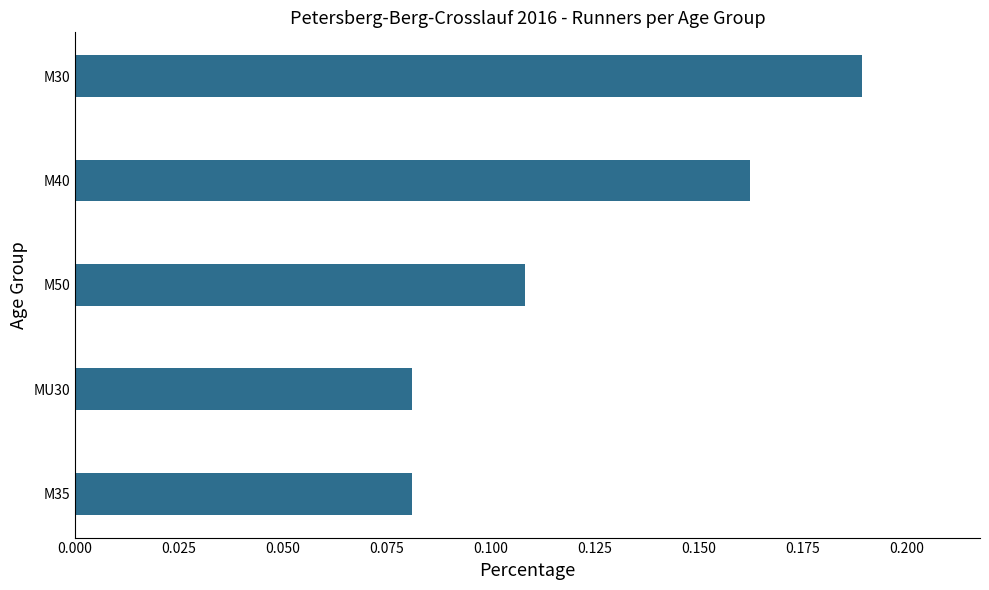

Count the values in the range 0 to 1.

5